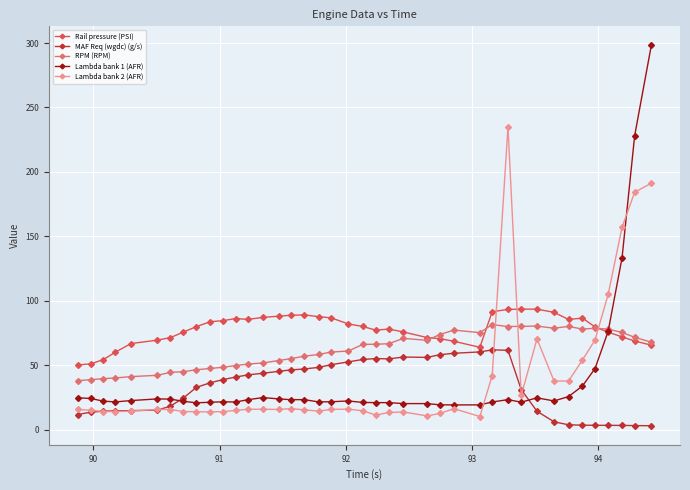

Which series has the largest total across all categories?

Rail pressure (PSI)